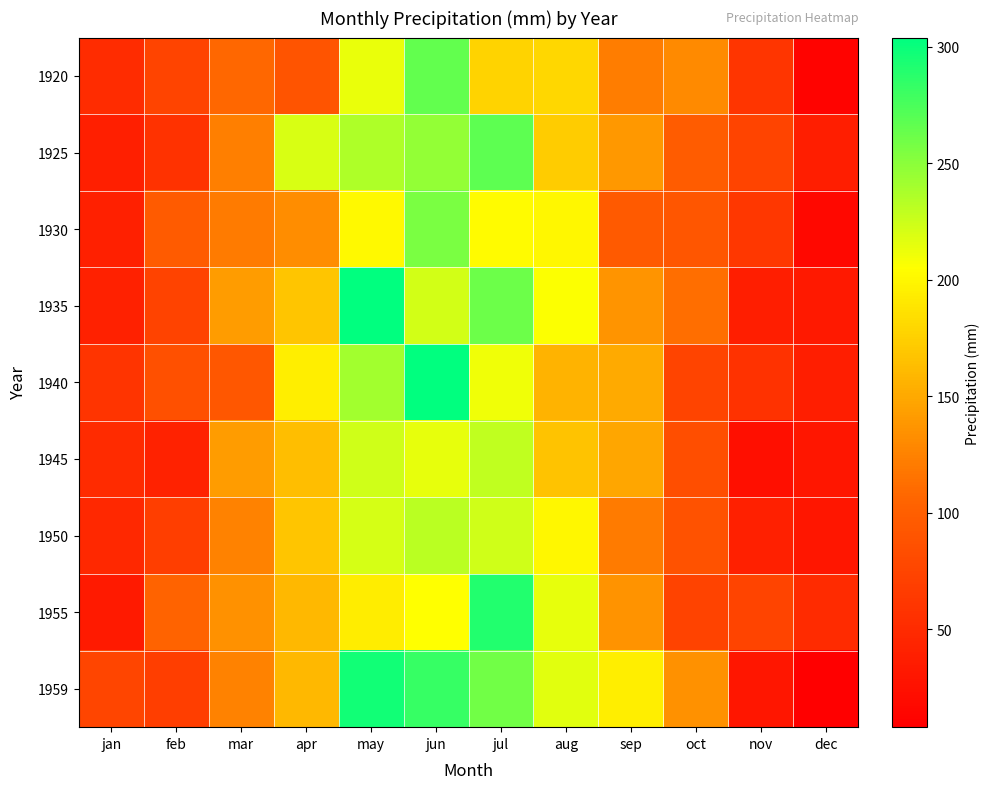

Between may and aug, which is larger?

may